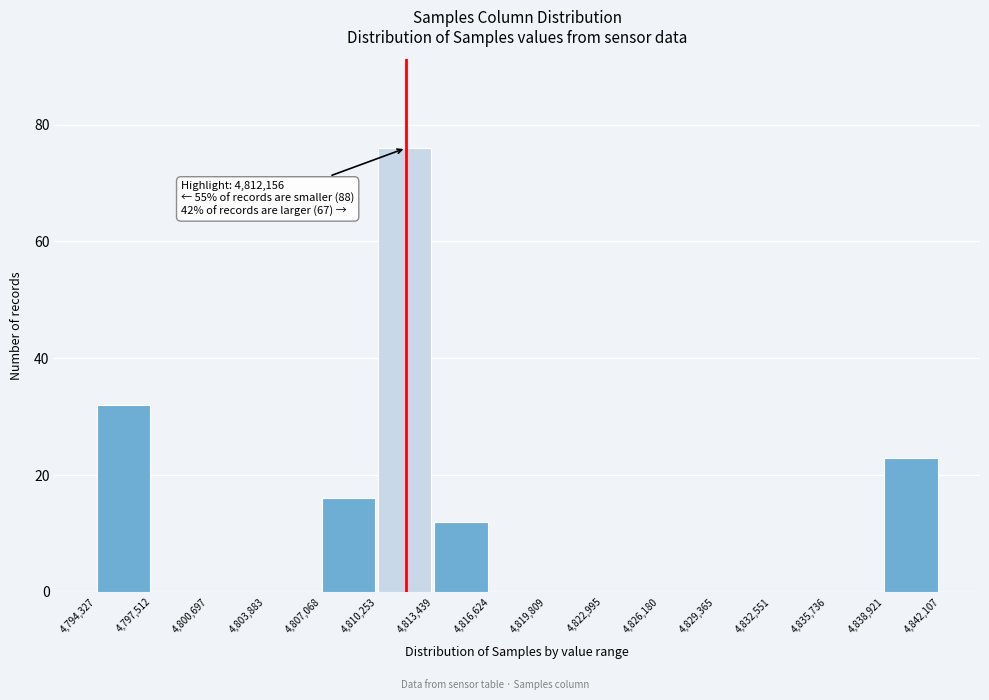

Which range on the x-axis has the tallest bar?

4,810,253 to 4,813,439